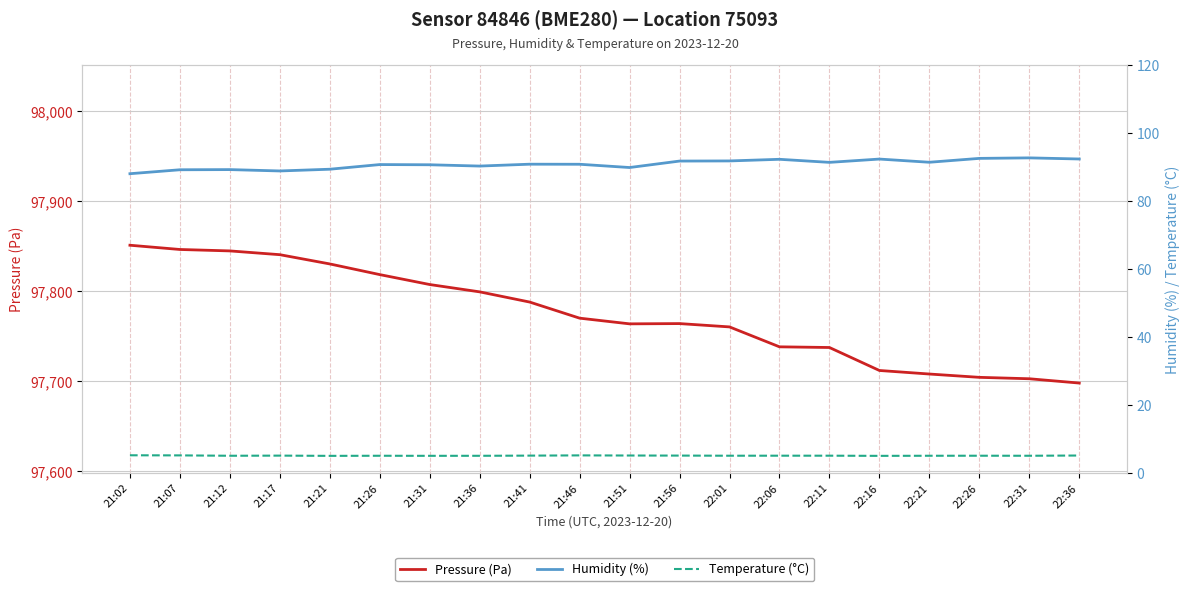

True or false: Humidity (%) and Pressure (Pa) cross at least once.

False